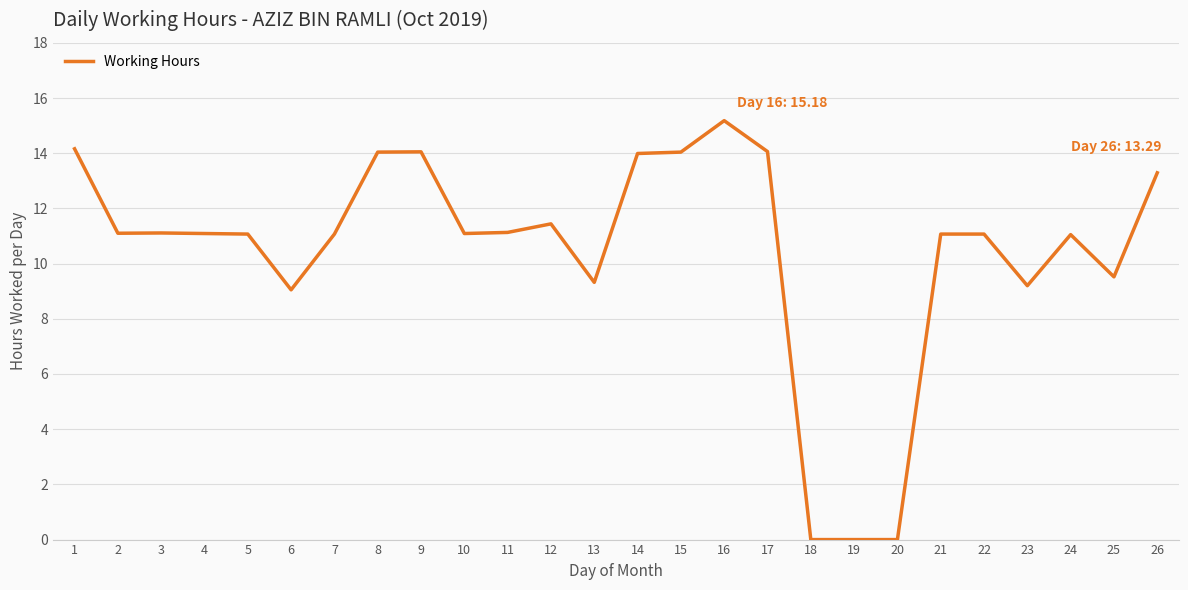

What is the difference between the maximum and minimum values?

15.2